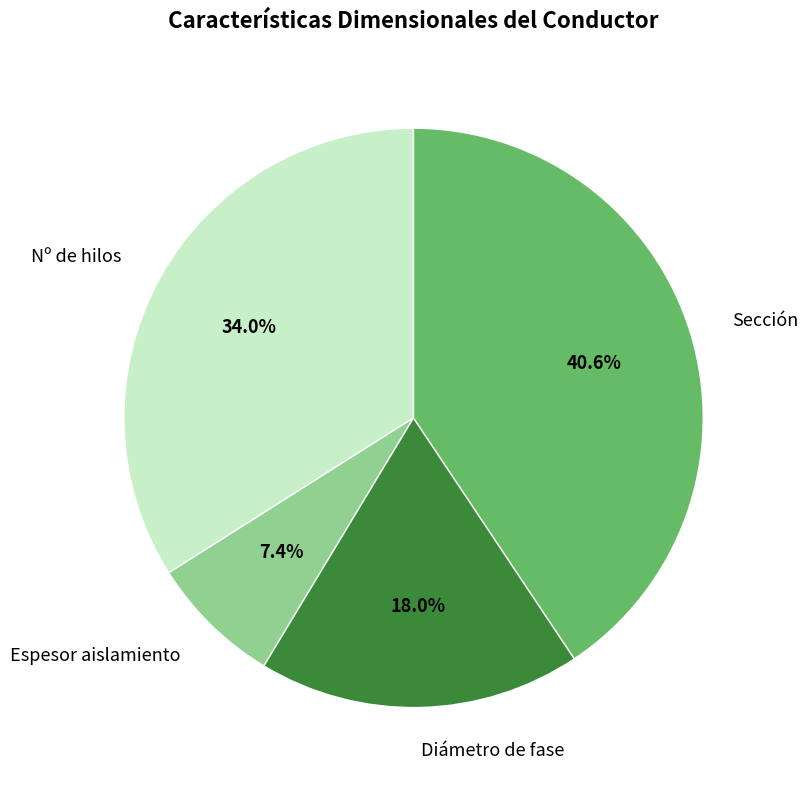

What is the ratio of the value at Diámetro de fase to the value at Nº de hilos?

0.5